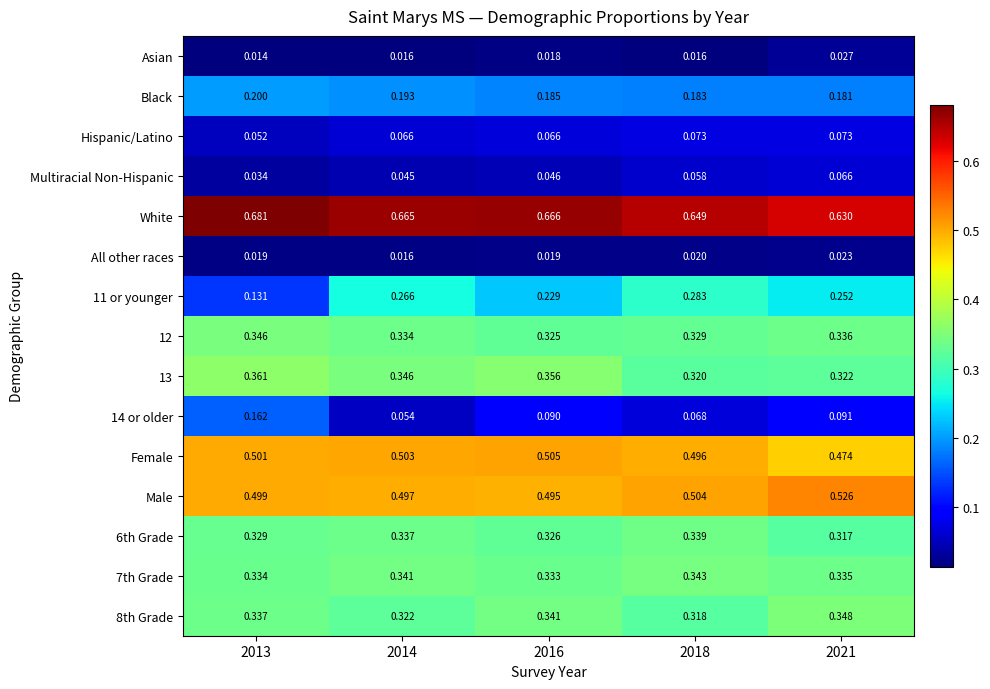

What is the total value across all series at 2014?

4.0